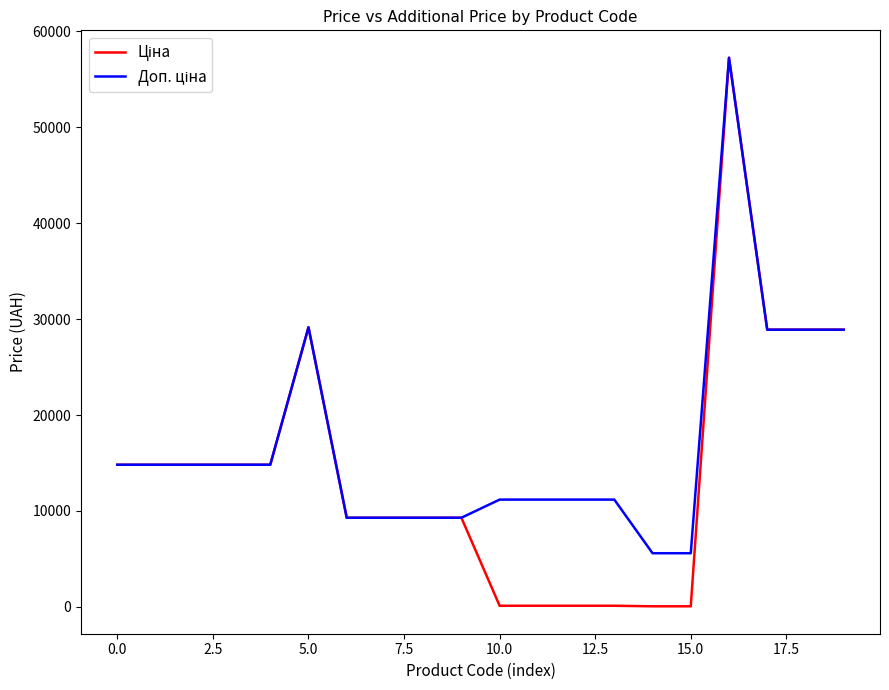

Does the chart display data point markers on the line(s)?

No